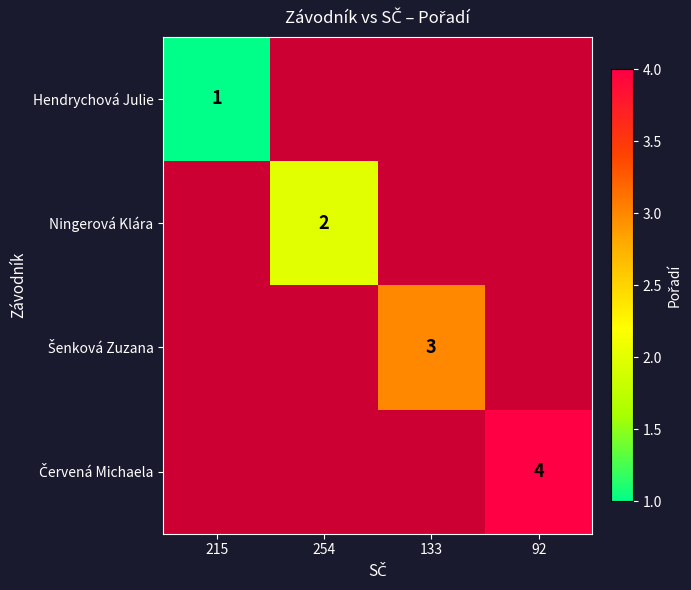

The Hendrychová Julie series shows 1 at 215. True or false?

True